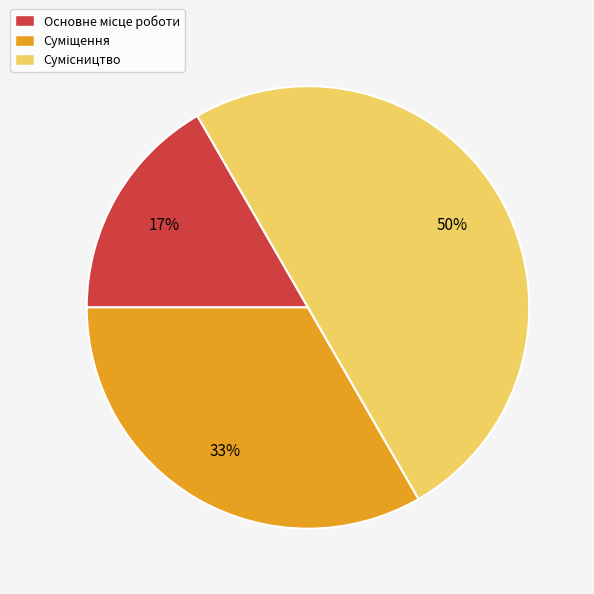

To the nearest percent, what is the difference between the largest and smallest slice percentages?

33%